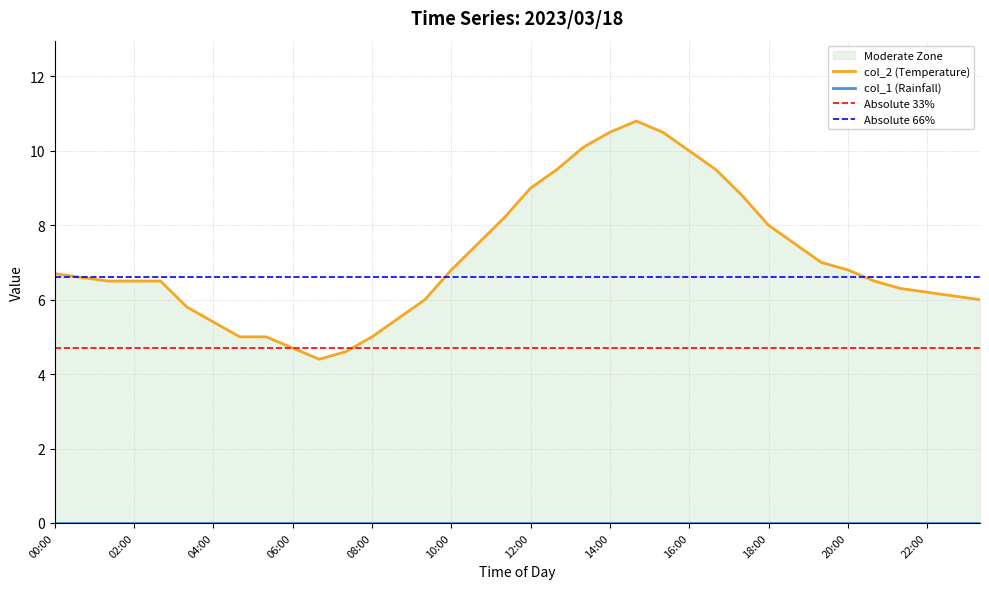

Approximately how many times larger is the value at 19:20 compared to 11:20?

0.9